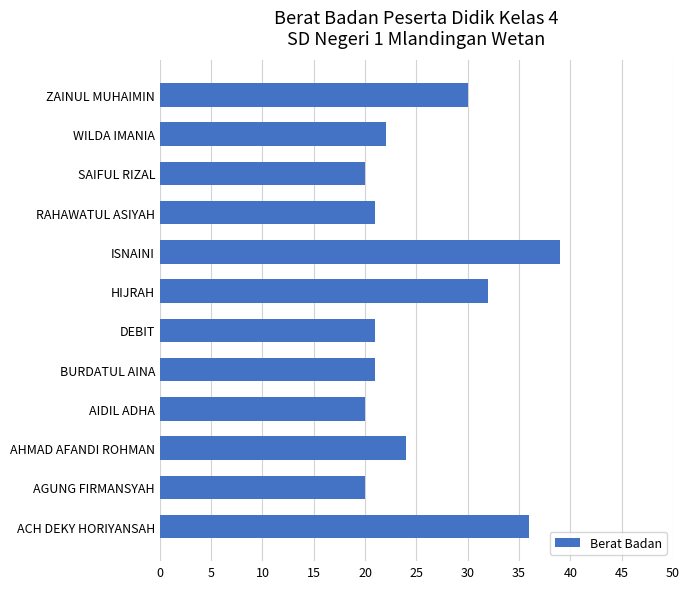

How many bars are there in total?

12